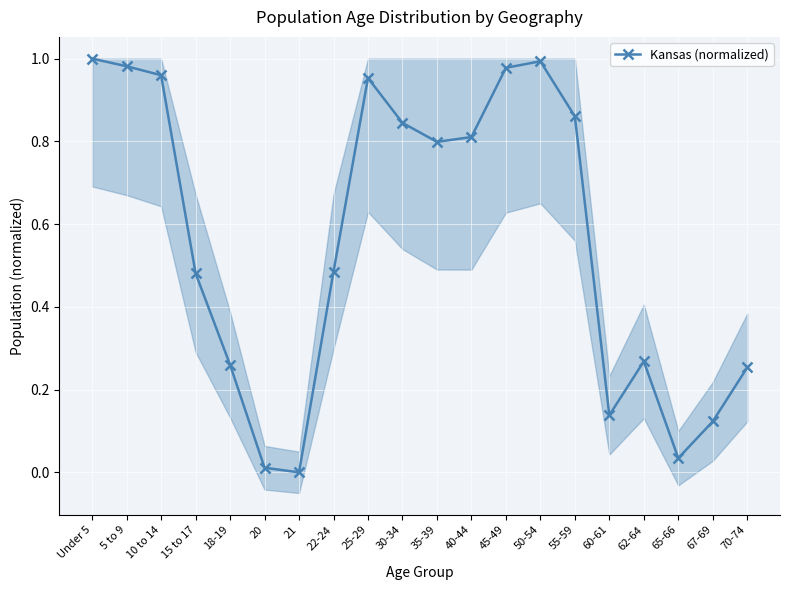

True or false: the data shows 0.0 at 65-66.

True